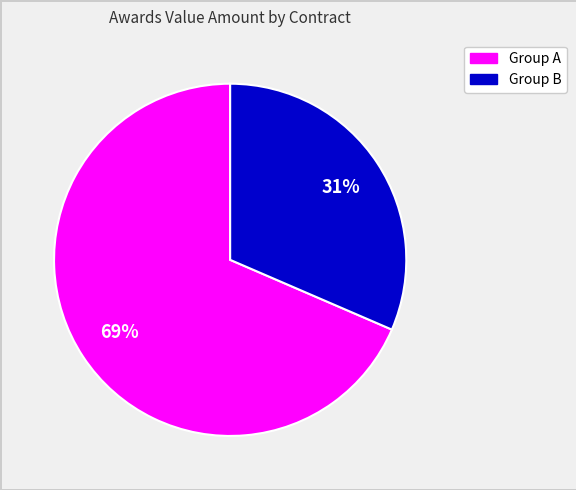

Approximately how many times larger is the value at Group A compared to Group B?

2.2